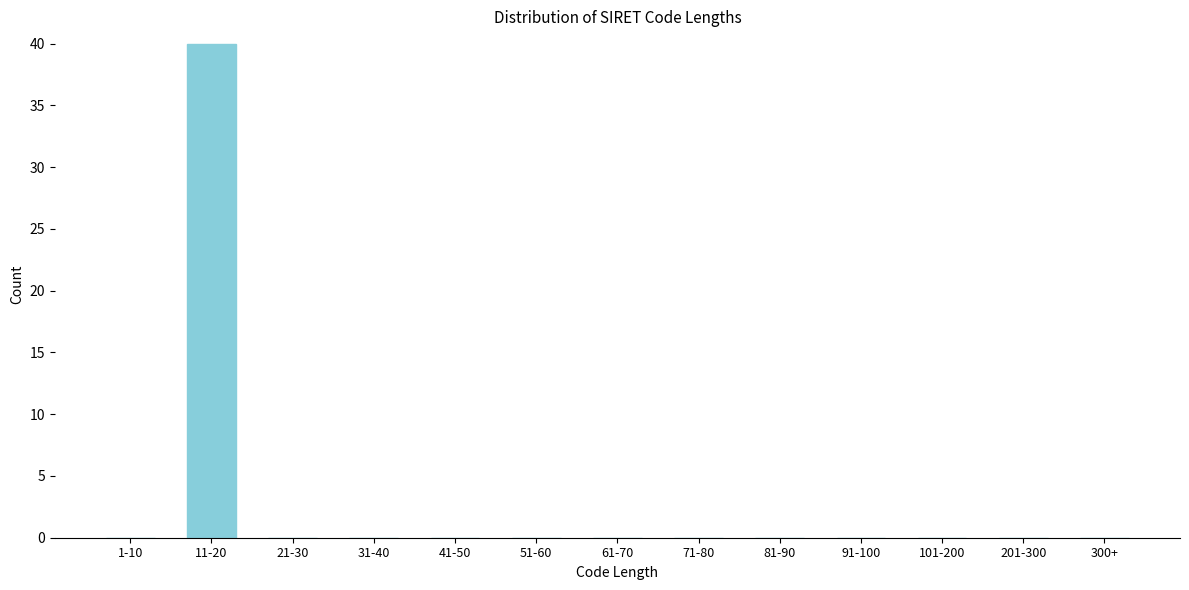

Reading left to right, what are all the values shown in this chart?

1-10=0	11-20=40	21-30=0	31-40=0	41-50=0	51-60=0	61-70=0	71-80=0	81-90=0	91-100=0	101-200=0	201-300=0	300+=0